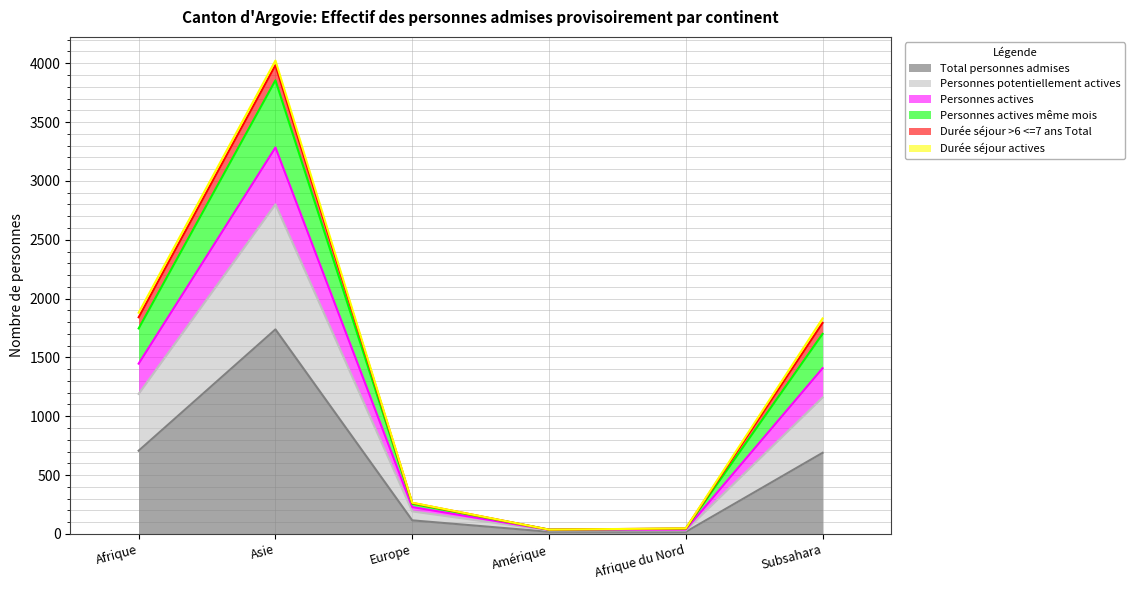

Where is Personnes actives même mois nearest to the value 2010?

Afrique